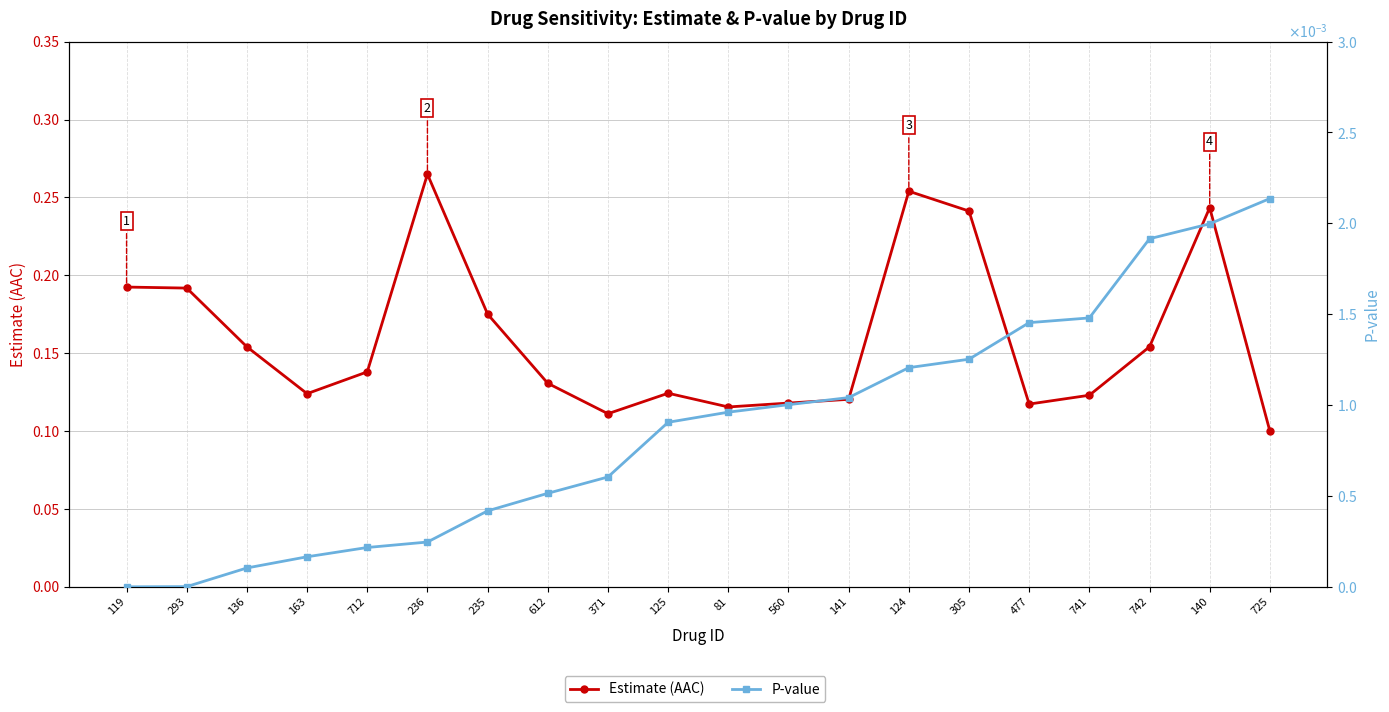

True or false: P-value has more than 2 interior local peaks.

False